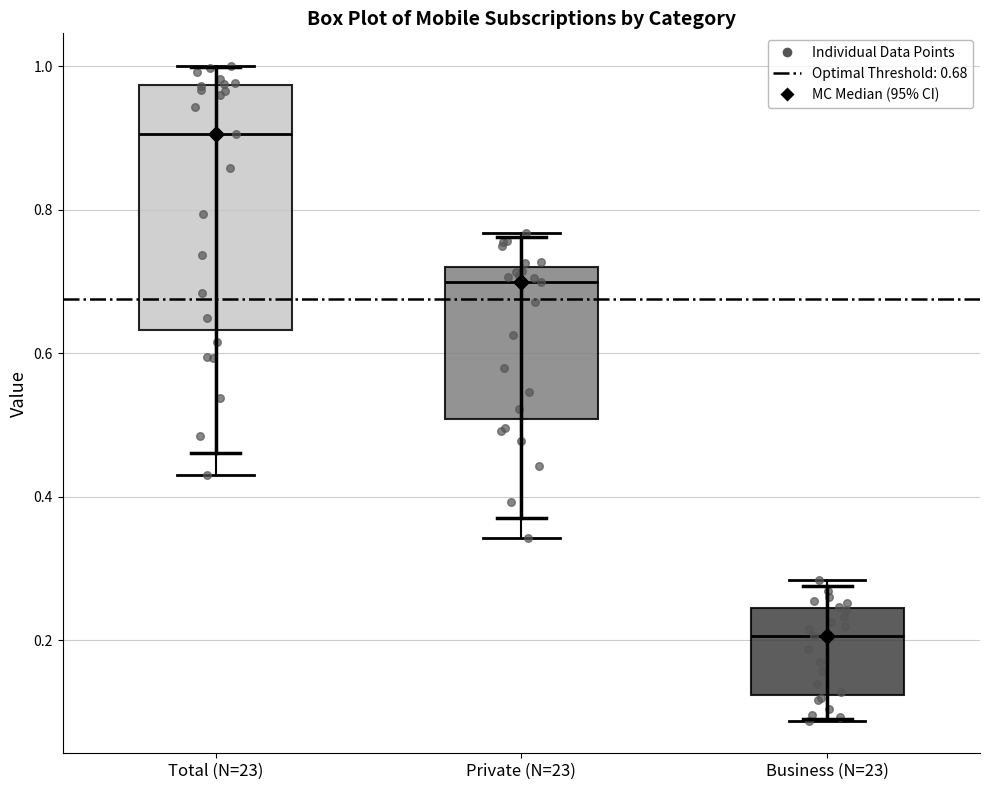

Reading left to right, transcribe this box plot: for each box, give where its median line is, the range the box spans, and where its two whiskers end, as read against the y-axis. The values are not printed on the chart, so give them approximately, as read against the axis.

Total (N=23): median 0.90, box 0.64 to 0.98, whiskers 0.44 to 1.00
Private (N=23): median 0.70, box 0.50 to 0.72, whiskers 0.34 to 0.76
Business (N=23): median 0.20, box 0.12 to 0.24, whiskers 0.08 to 0.28